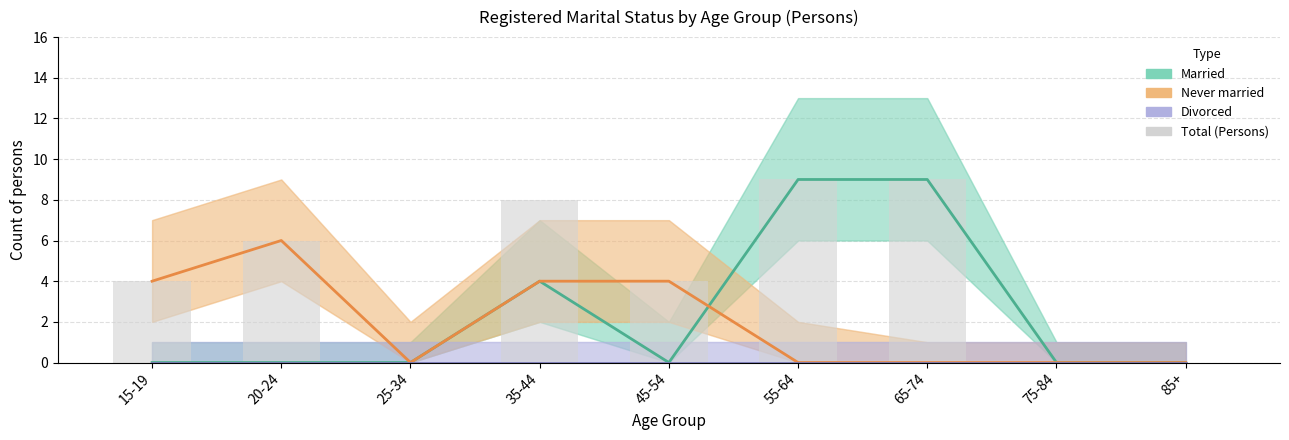

What position from the left is 85+?

9